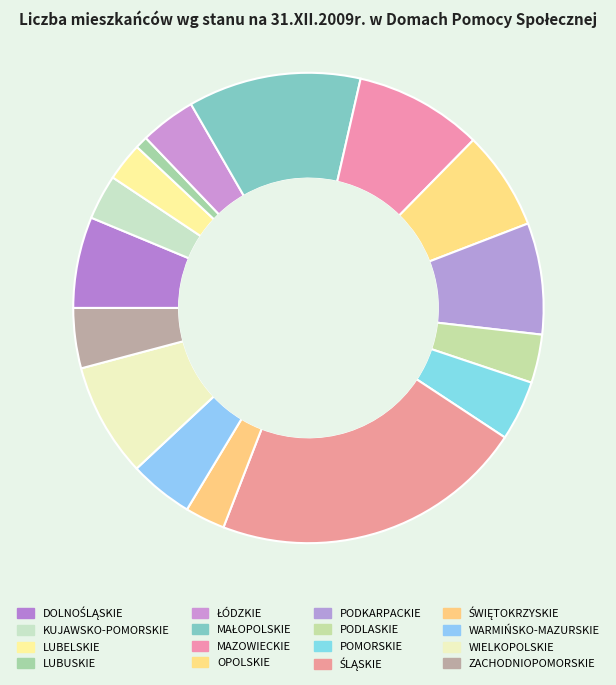

Is there any slice that represents more than half of the pie?

No